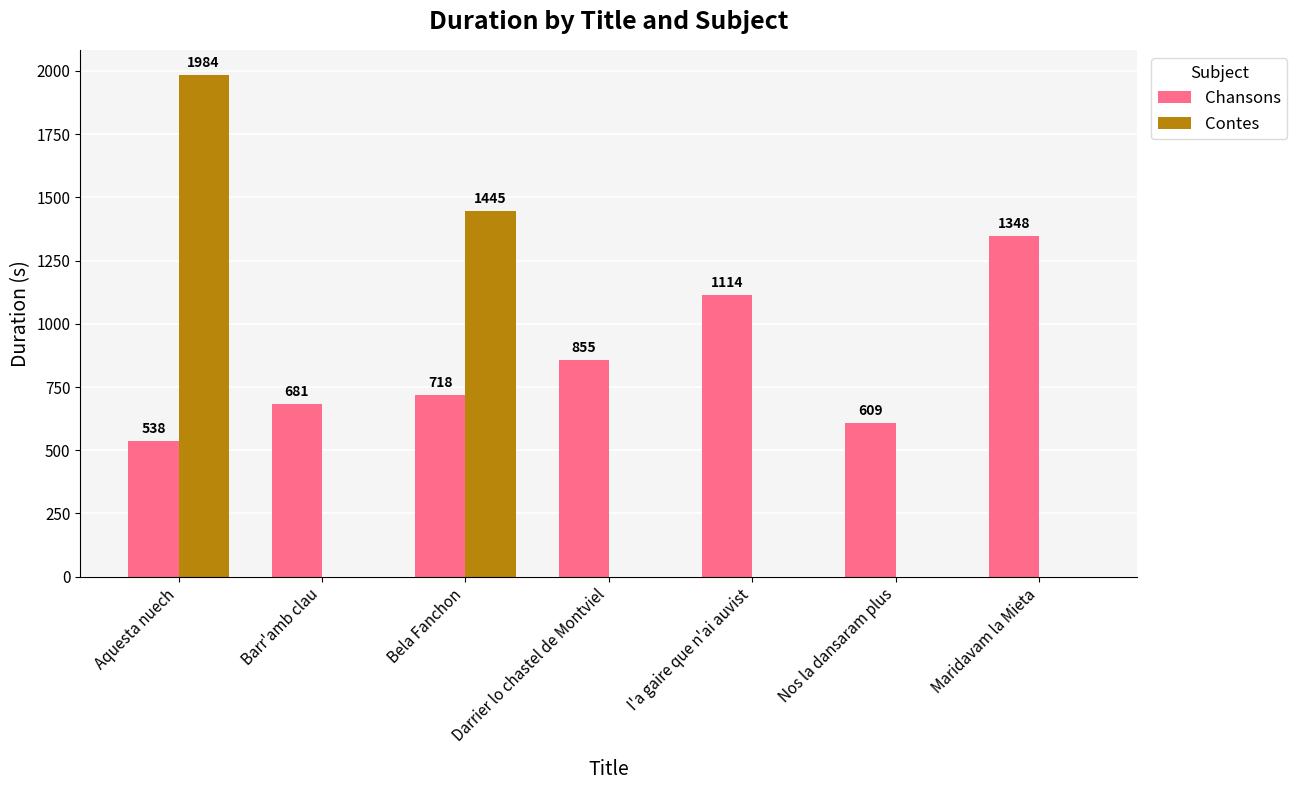

Where is Contes nearest to the value 992?

Bela Fanchon